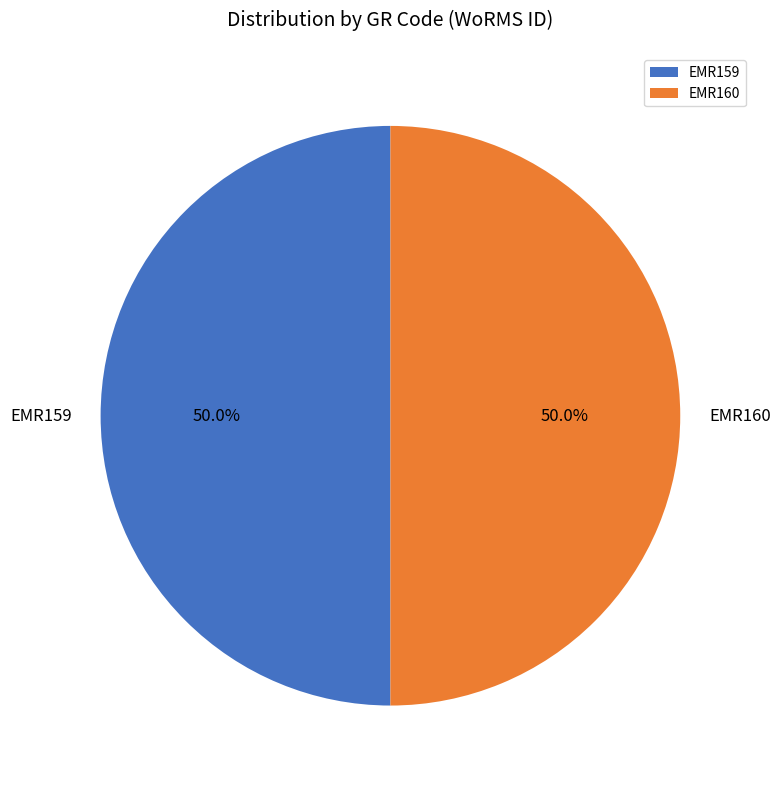

What is the ratio of the value at EMR160 to the value at EMR159?

1.0